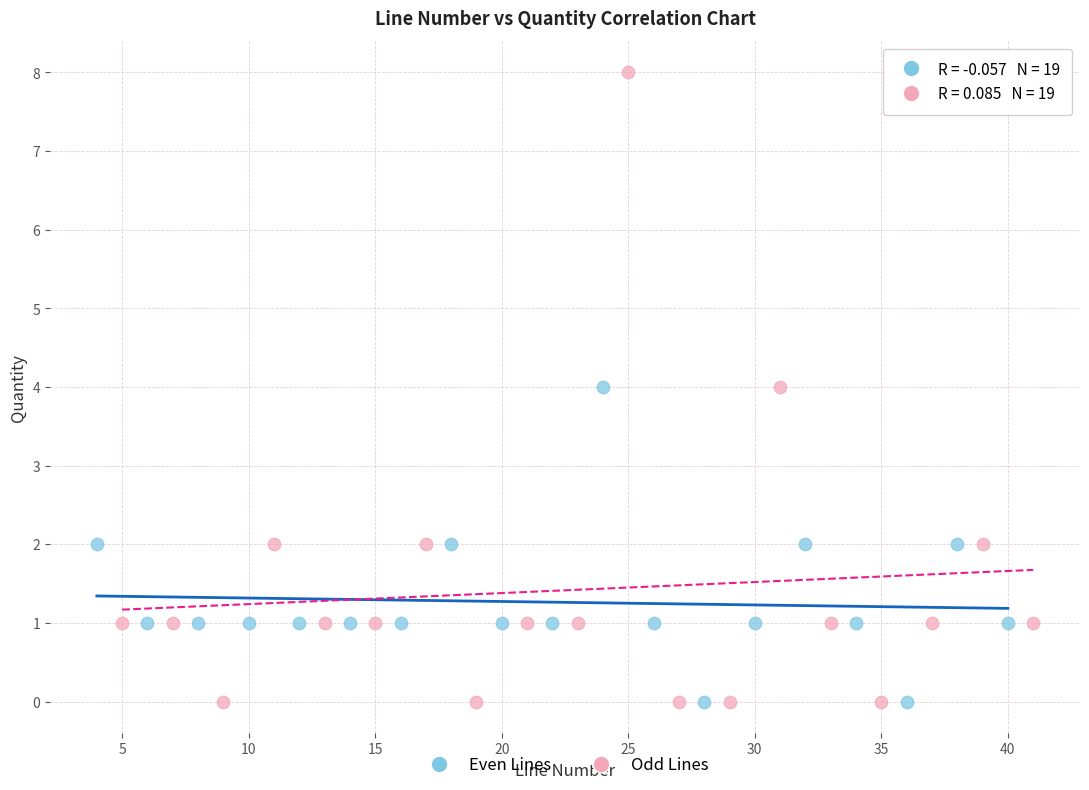

Which series reaches the maximum Y coordinate?

Odd Lines